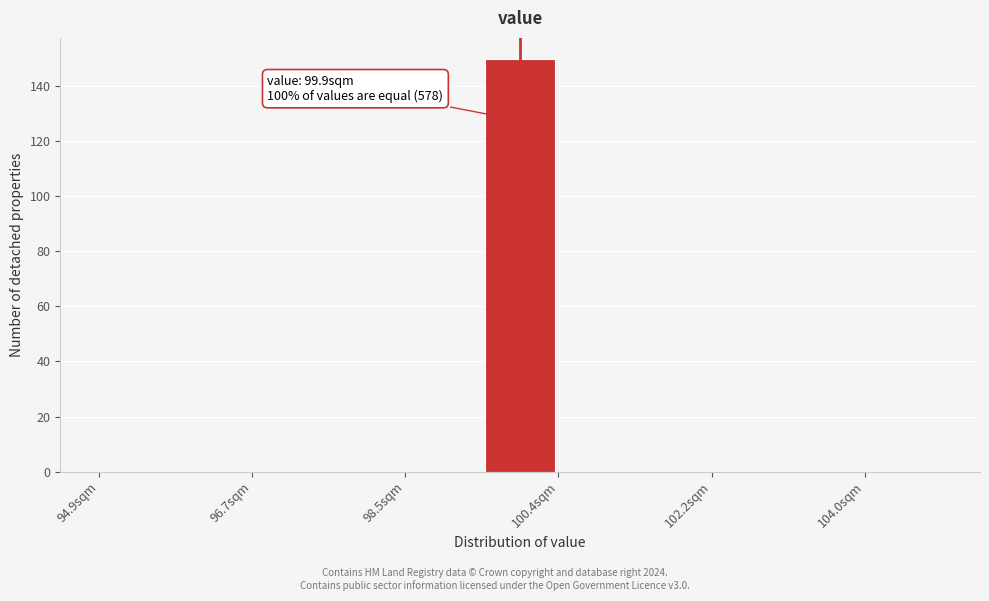

Which range on the x-axis has the tallest bar?

99.4 to 100.4